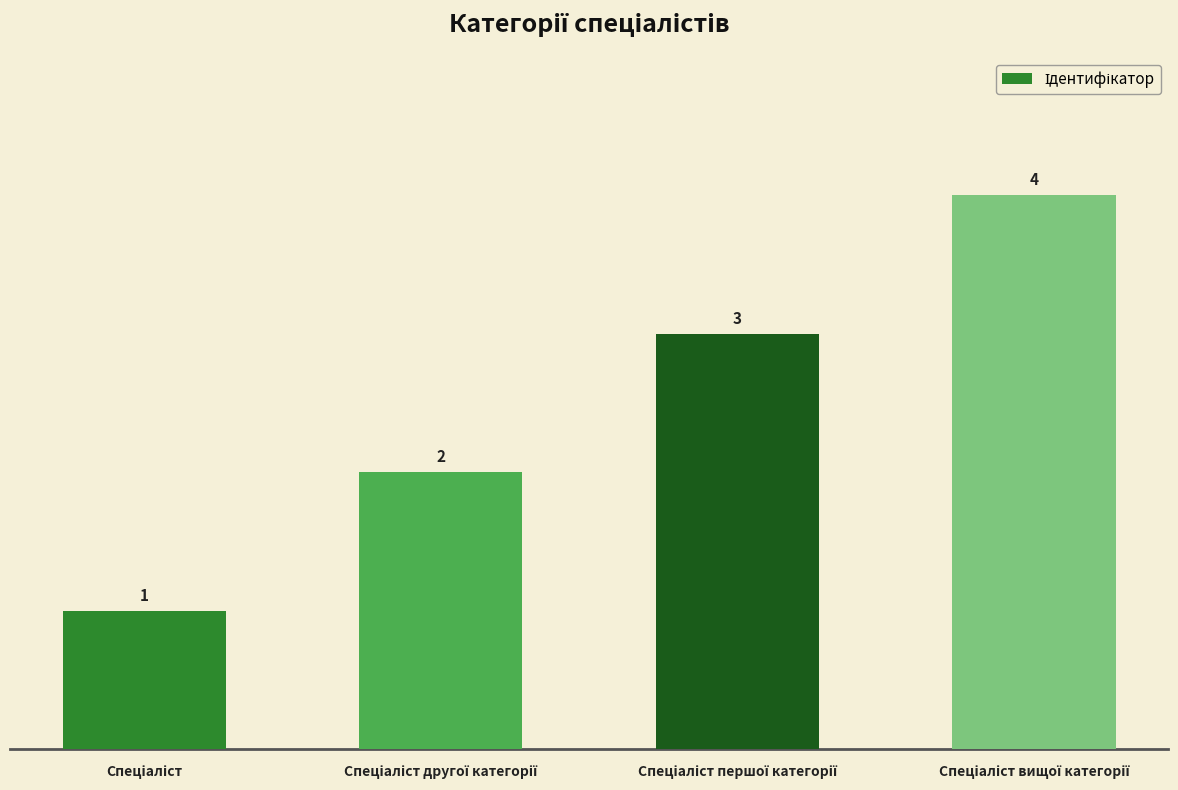

What is the value of the 3rd bar from the left?

3